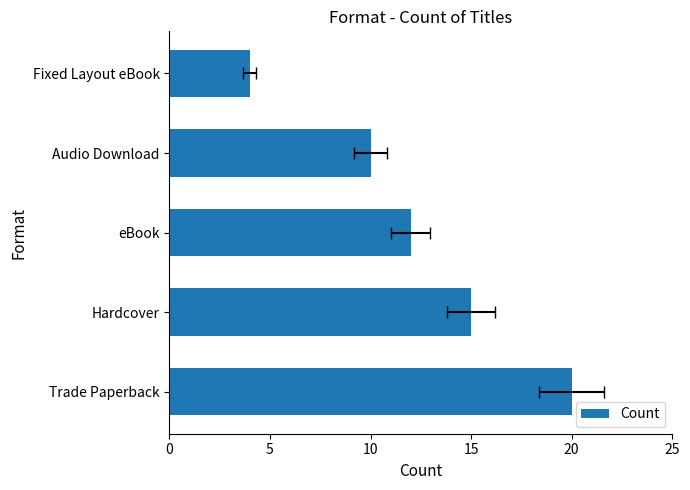

Count the values in the range 10 to 15.

3